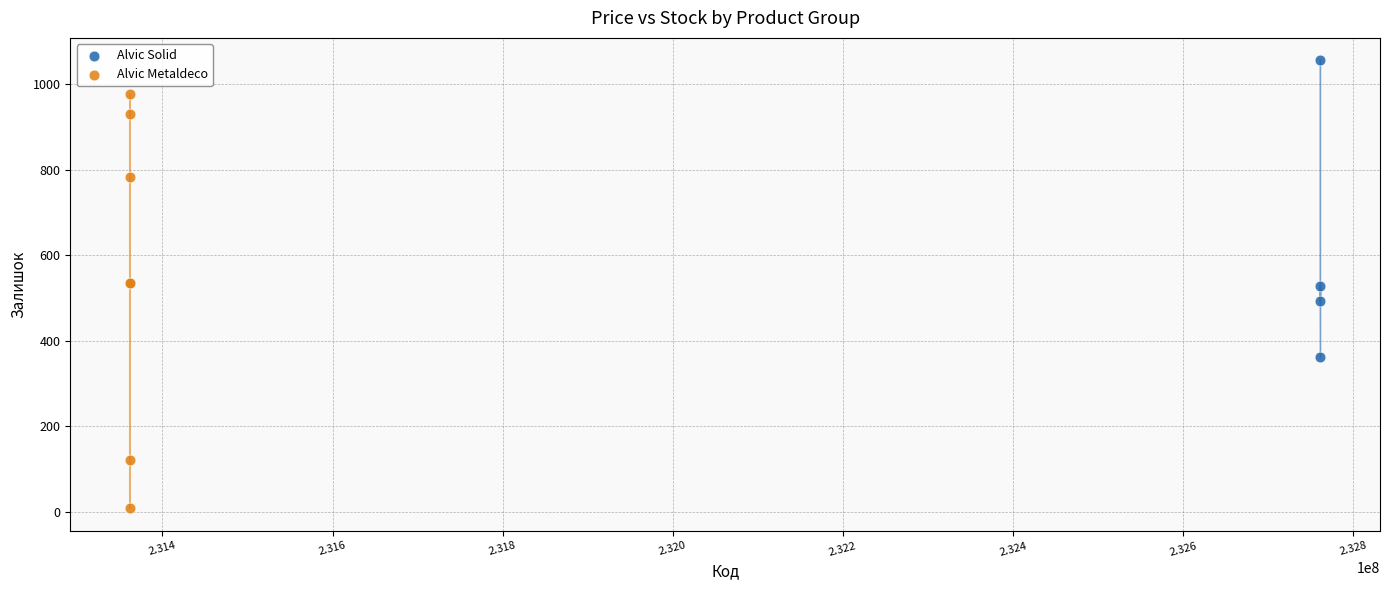

Which series has the largest Y range (max minus min)?

Alvic Metaldeco